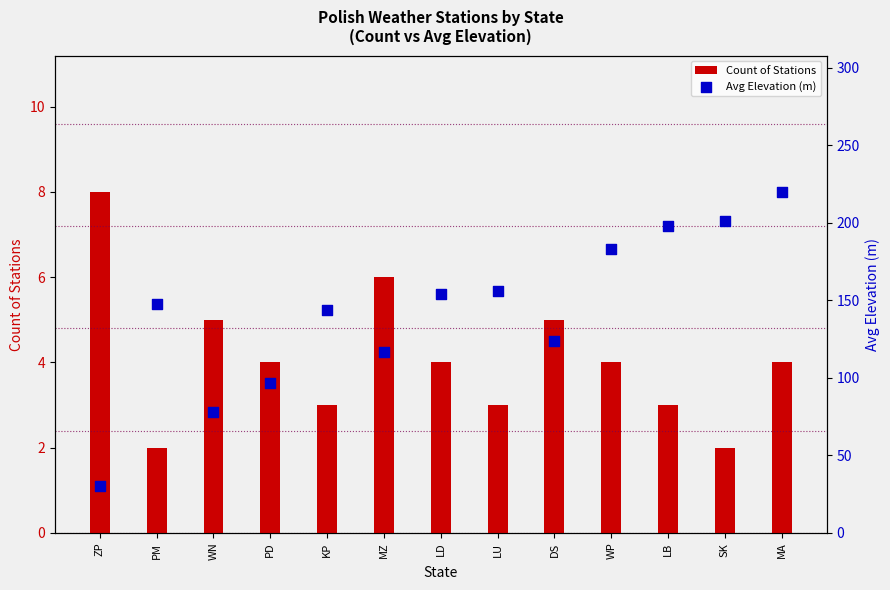

What are all the series names shown in the legend?

Count of Stations, Avg Elevation (m)